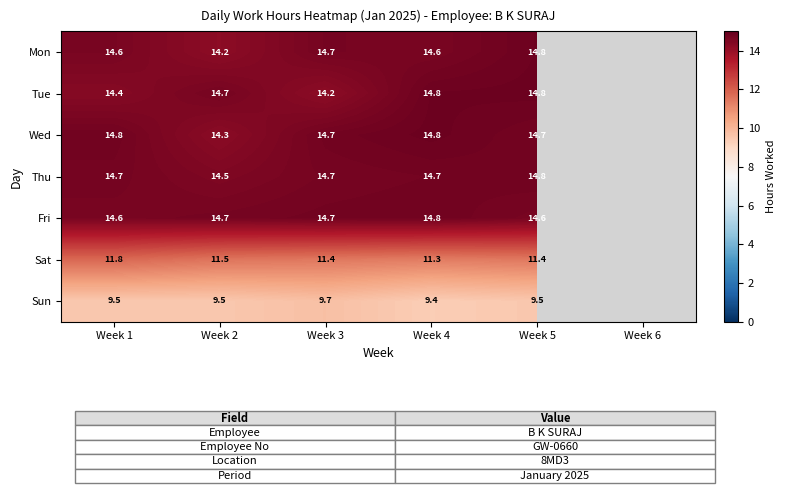

What is the total value across all series at Week 3?

94.1